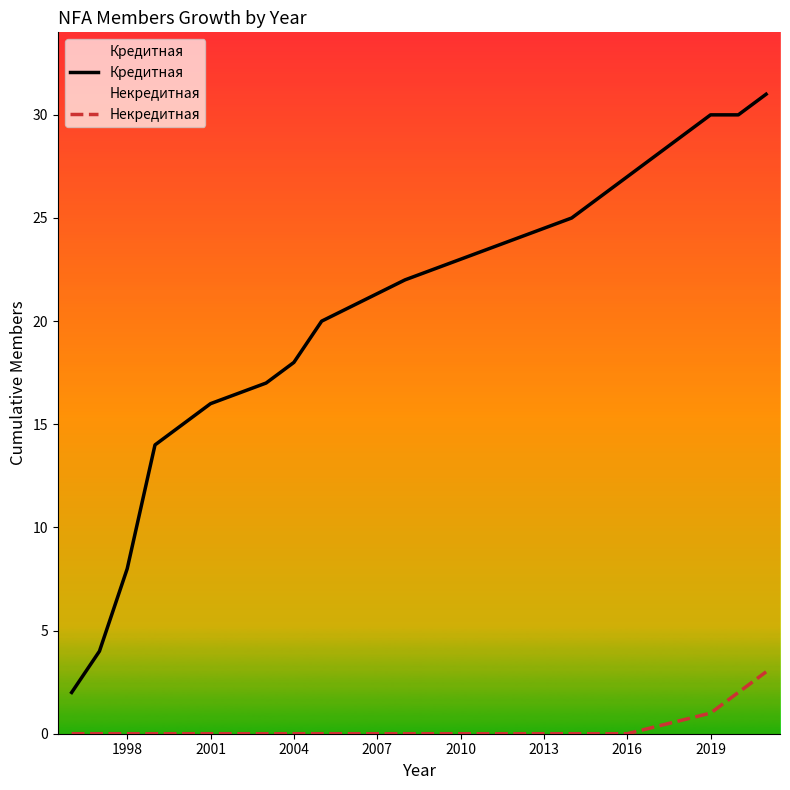

What is the lowest value of the Кредитная series?

2